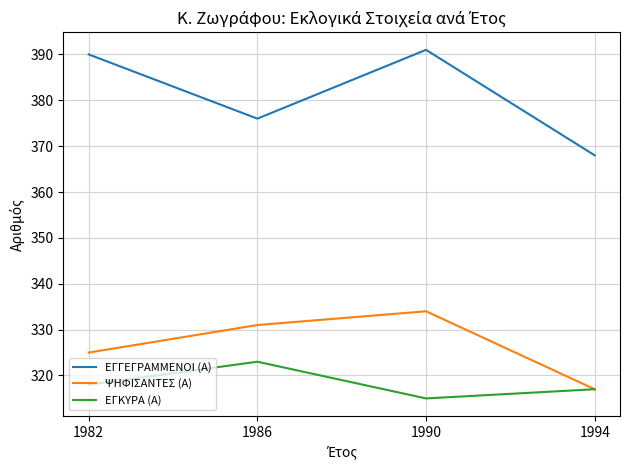

Which series has the largest range (max minus min)?

ΕΓΓΕΓΡΑΜΜΕΝΟΙ (Α)